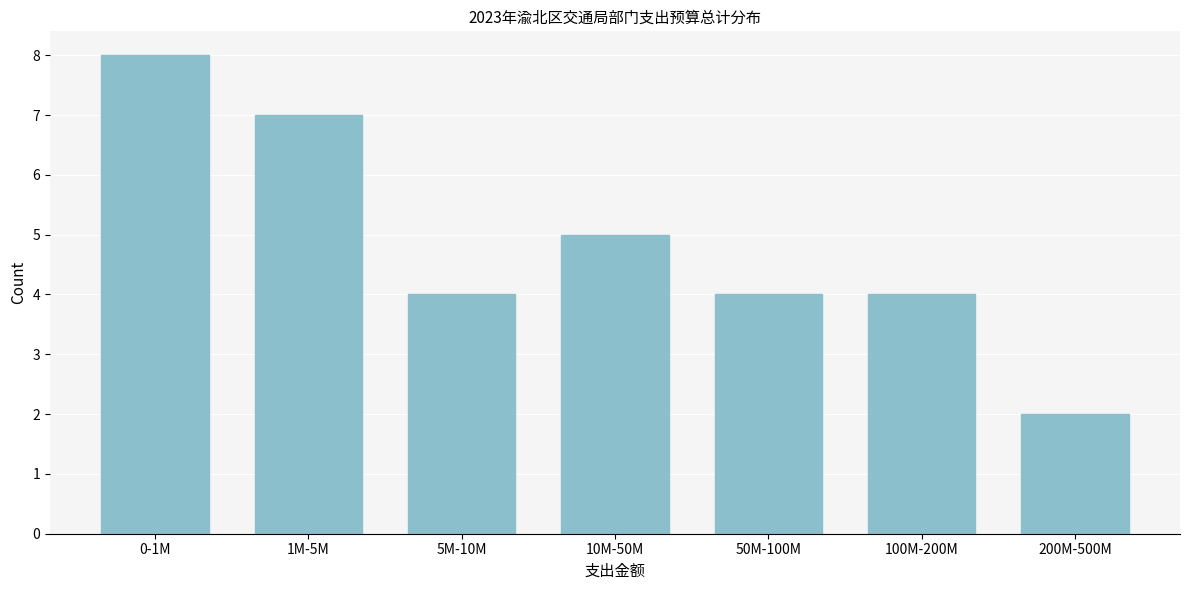

Reading left to right, list all the values displayed in this chart.

0-1M=8	1M-5M=7	5M-10M=4	10M-50M=5	50M-100M=4	100M-200M=4	200M-500M=2